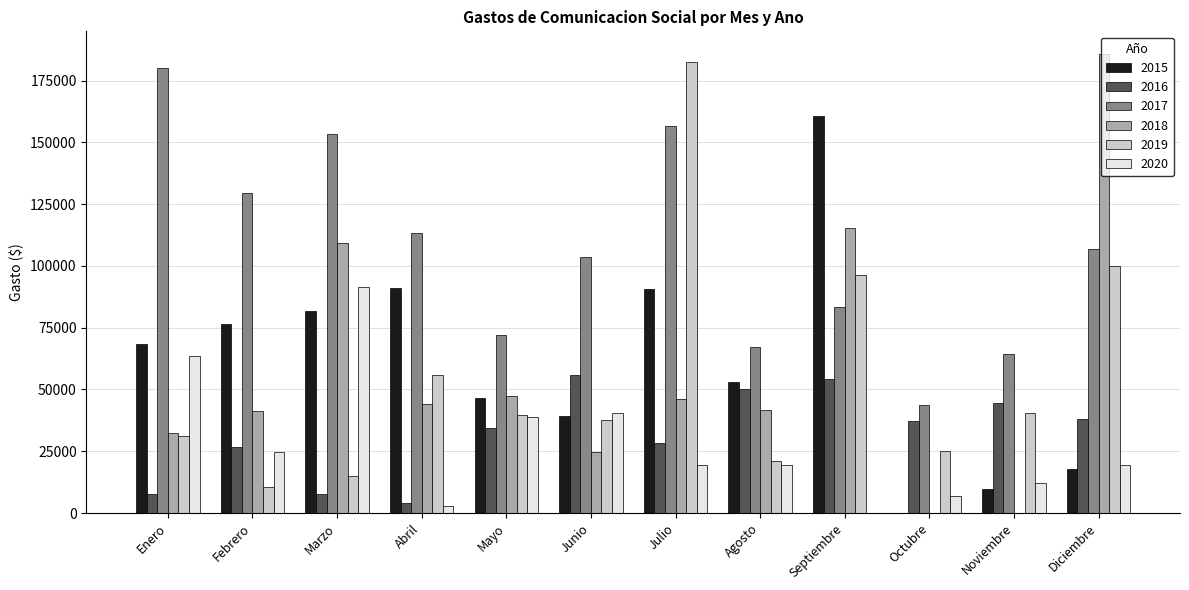

At which category is the sum across all series the highest?

Julio